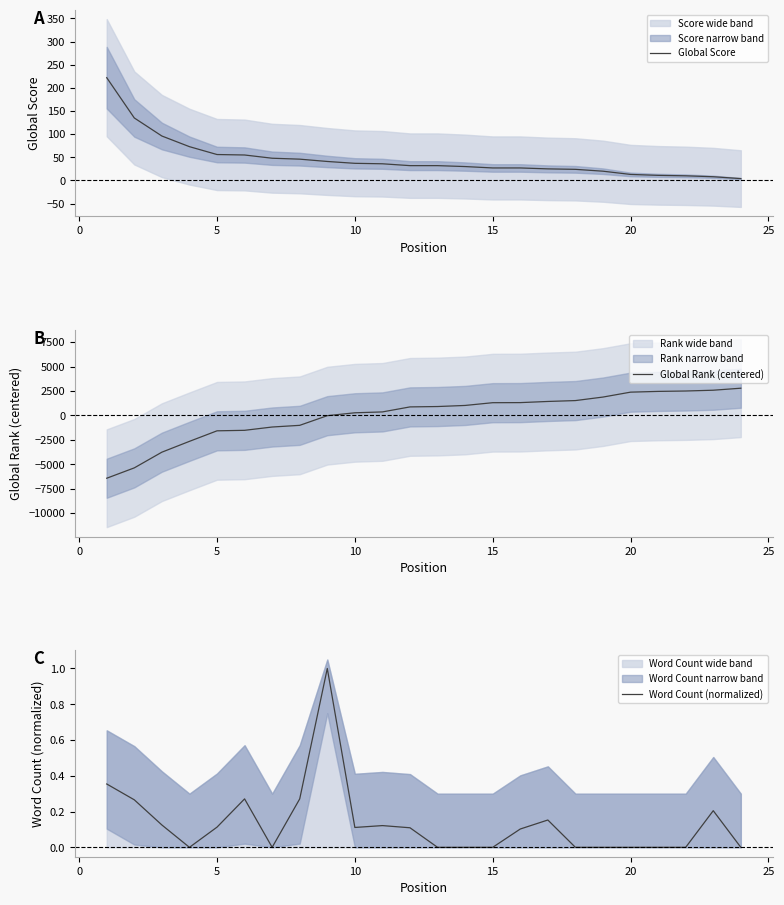

At how many categories does at least one series exceed 1696?

6